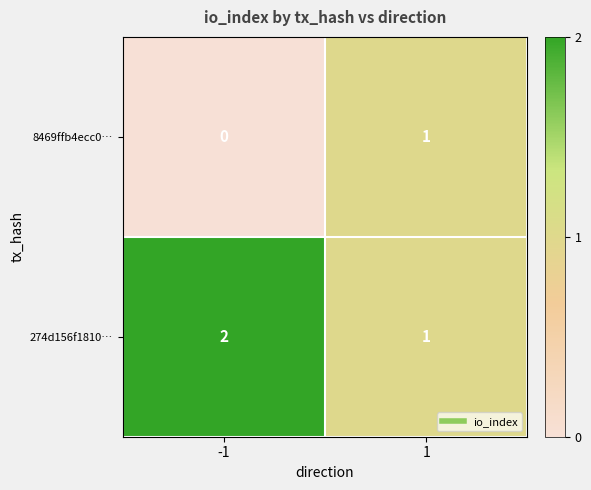

List the series in order of their peak value, highest first.

274d156f1810…, 8469ffb4ecc0…